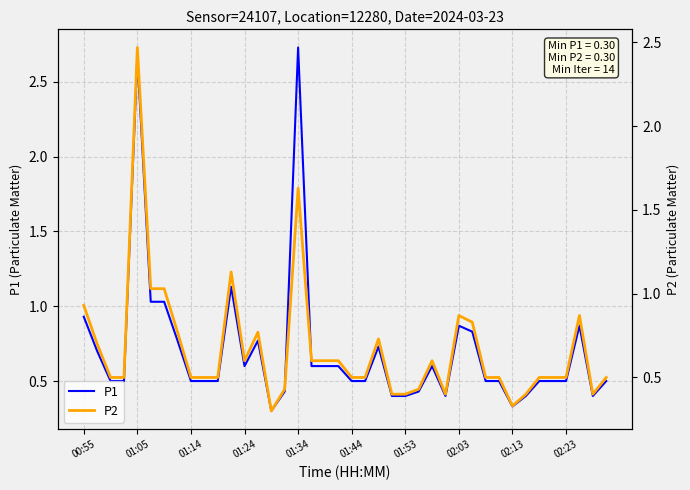

Rank the series by their average value, from lowest to highest.

P2, P1